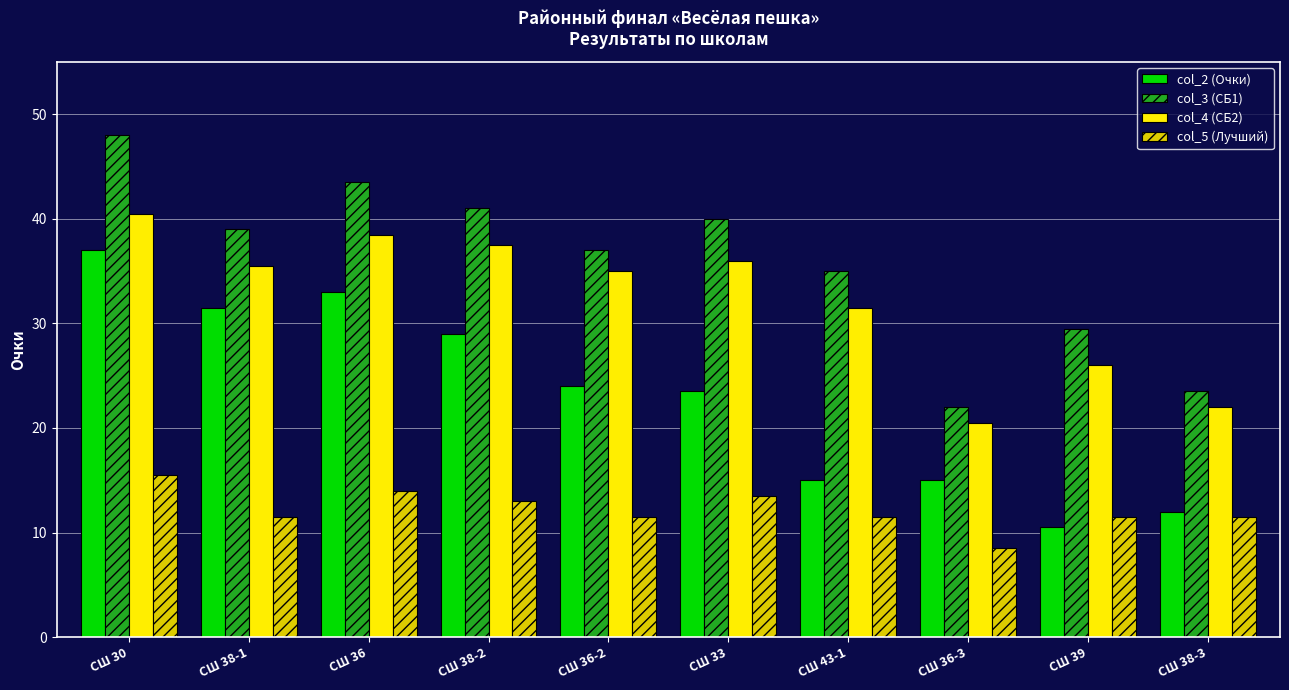

What is the sum of the col_5 (Лучший) values at СШ 30 and СШ 36?

29.5